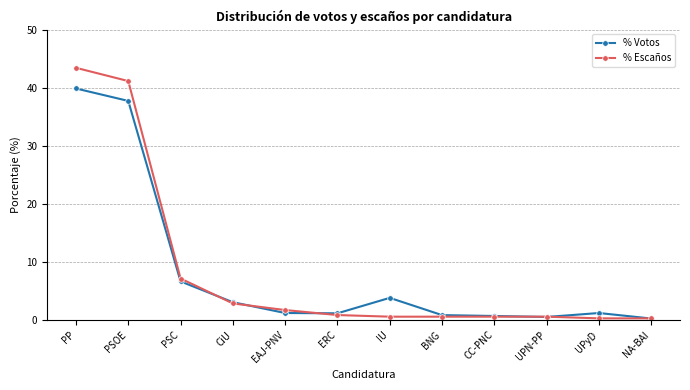

True or false: % Escaños and % Votos cross at least once.

True